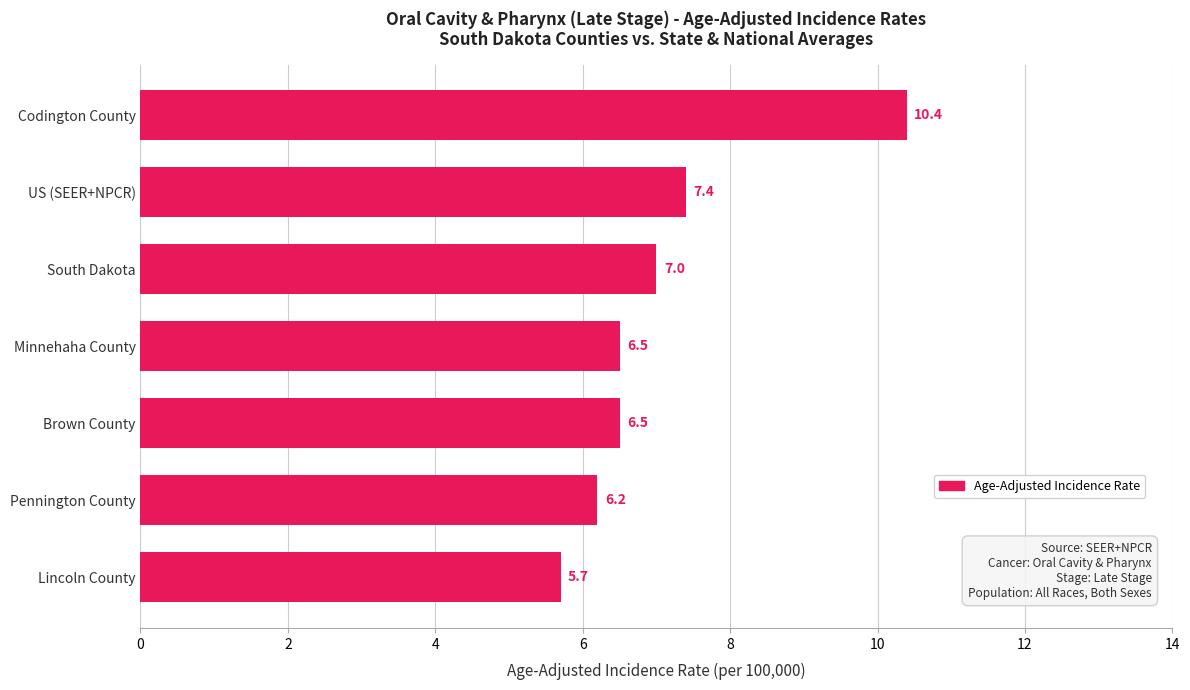

Approximately how many times larger is the value at Minnehaha County compared to South Dakota?

0.9